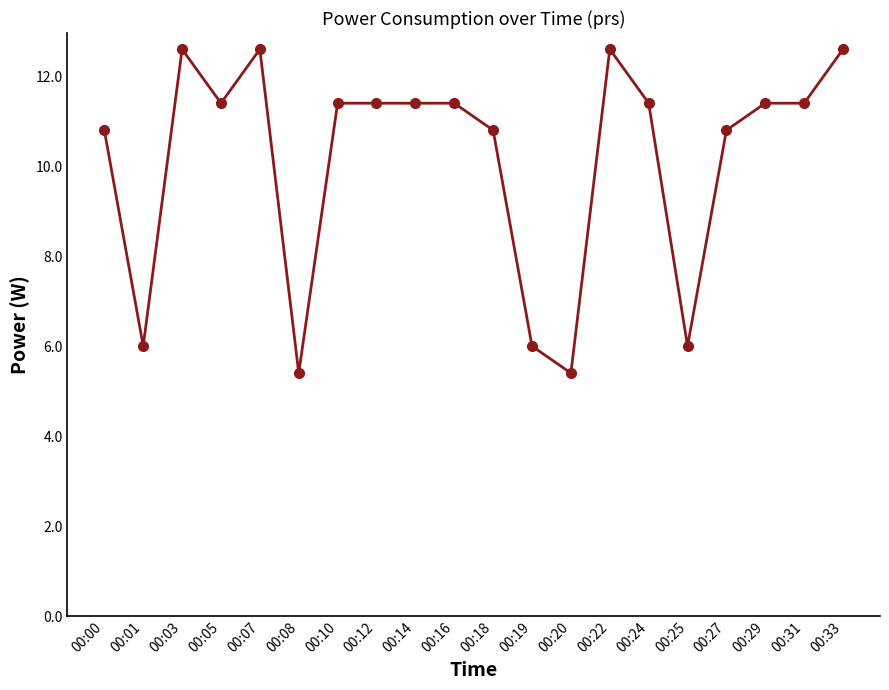

What is the sum of the values at 00:14 and 00:22?

24.0